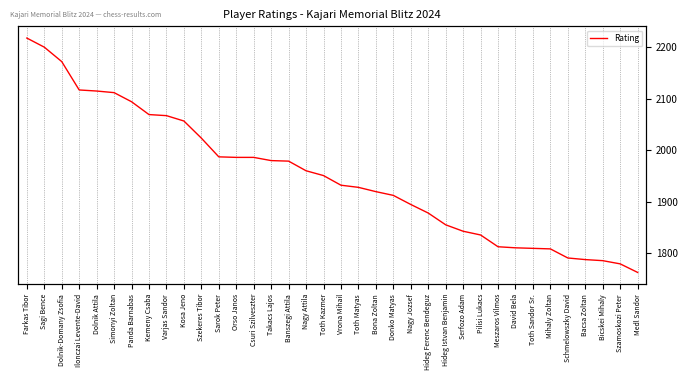

Rank the categories by value from lowest to highest.

Medl Sandor, Szamoskozi Peter, Bicskei Mihaly, Bacsa Zoltan, Schmelowszky David, Mihaly Zoltan, Toth Sandor Sr., David Bela, Meszaros Vilmos, Pilisi Lukacs, Serfozo Adam, Hideg Istvan Benjamin, Hideg Ferenc Bendeguz, Nagy Jozsef, Donko Matyas, Bona Zoltan, Toth Matyas, Vrona Mihail, Toth Kazmer, Nagy Attila, Banszegi Attila, Takacs Lajos, Orso Janos, Csuri Szilveszter, Sarok Peter, Szekeres Tibor, Kosa Jeno, Varjas Sandor, Kemeny Csaba, Panda Barnabas, Simonyi Zoltan, Dolnik Attila, Ilonczai Levente-David, Dolnik-Domany Zsofia, Sagi Bence, Farkas Tibor